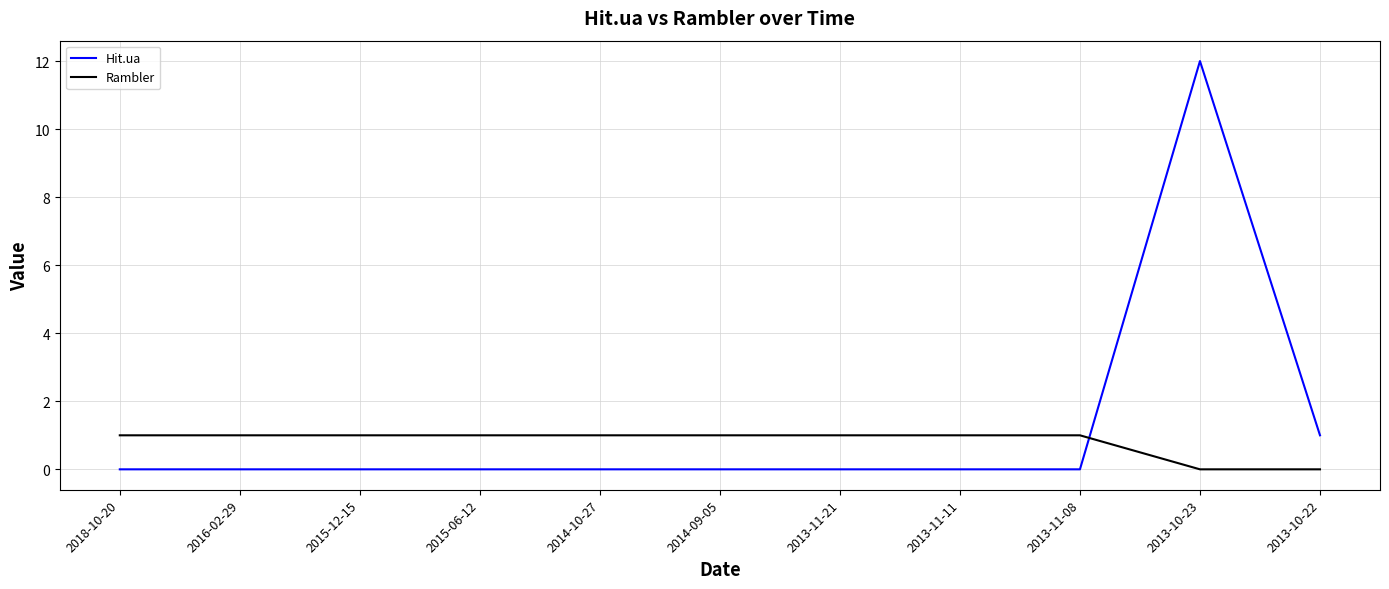

Rank the series by their average value, from lowest to highest.

Rambler, Hit.ua